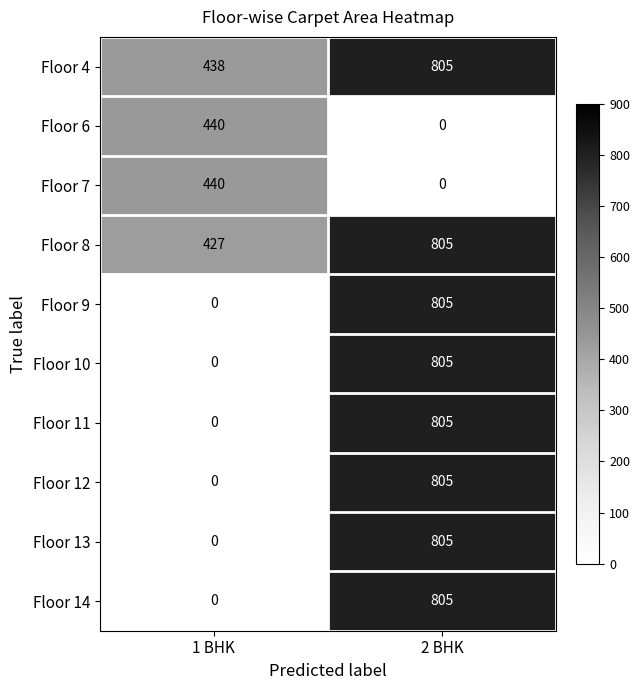

The value of Floor 13 at 2 BHK is 551.1. True or false?

False